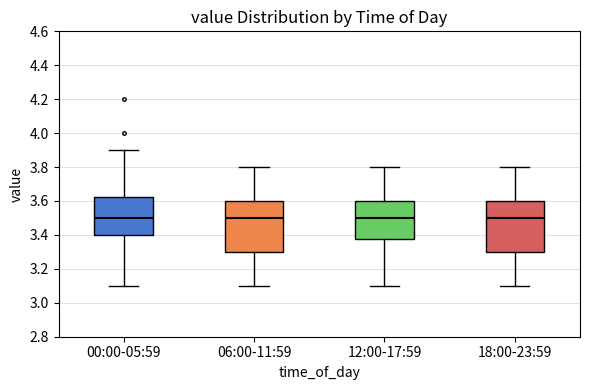

Reading left to right, read every box against the y-axis: the position of its median line, the range the box covers, and the ends of its whiskers. The values are not printed on the chart, so give them approximately, as read against the axis.

00:00-05:59: median 3.50, box 3.40 to 3.62, whiskers 3.10 to 3.90
06:00-11:59: median 3.50, box 3.30 to 3.60, whiskers 3.10 to 3.80
12:00-17:59: median 3.50, box 3.38 to 3.60, whiskers 3.10 to 3.80
18:00-23:59: median 3.50, box 3.30 to 3.60, whiskers 3.10 to 3.80